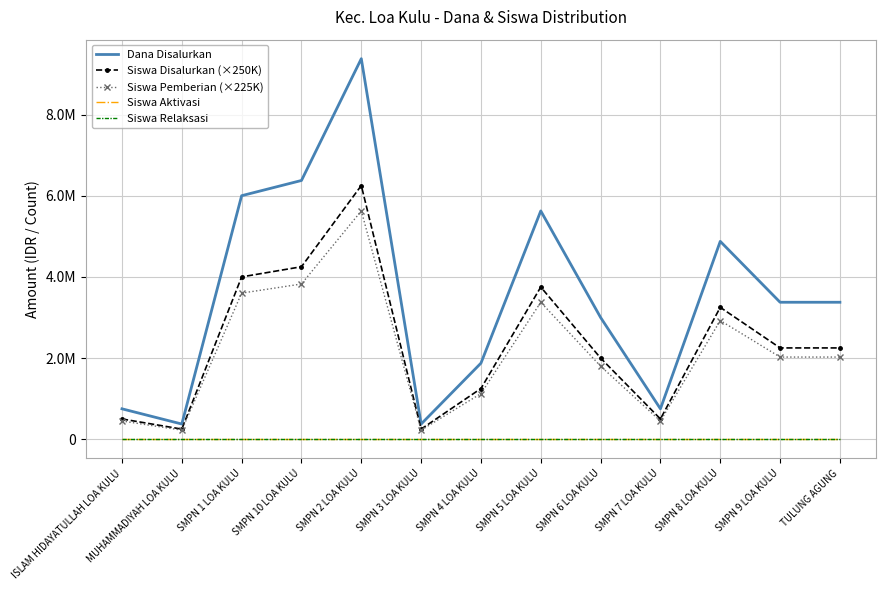

Between ISLAM HIDAYATULLAH LOA KULU and SMPN 8 LOA KULU, which is larger?

SMPN 8 LOA KULU